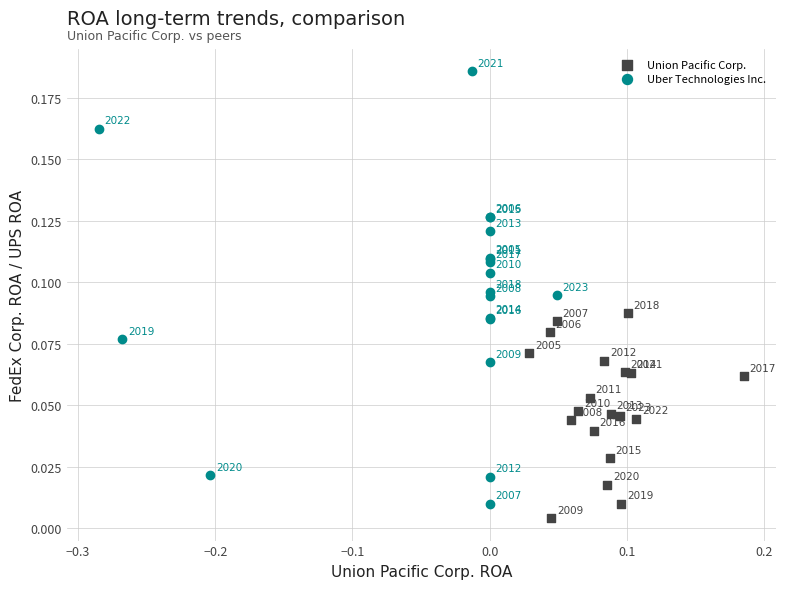

Which series contains the highest Y value?

Uber Technologies Inc.